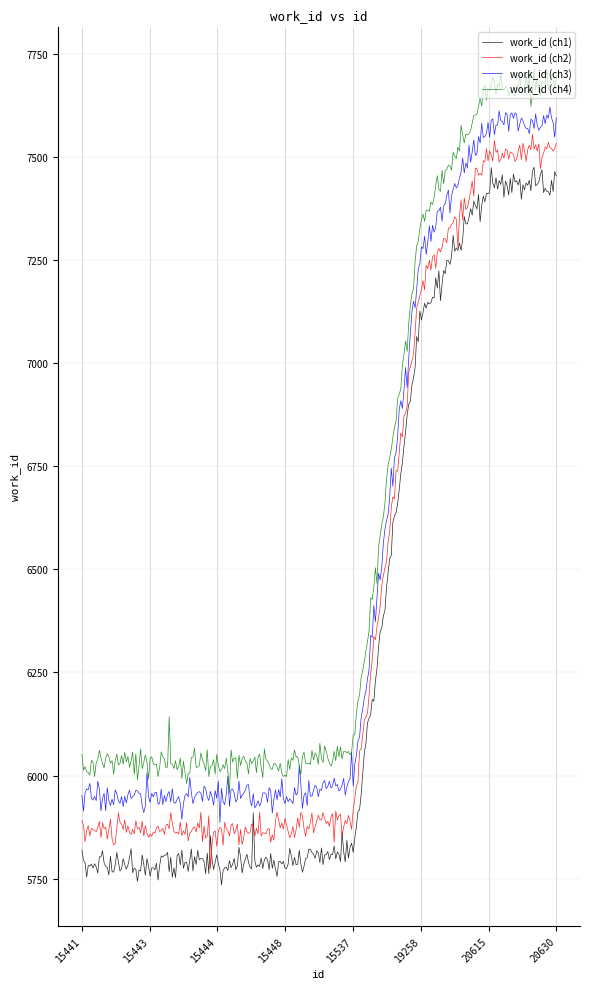

True or false: work_id (ch4) and work_id (ch2) intersect in this chart.

False